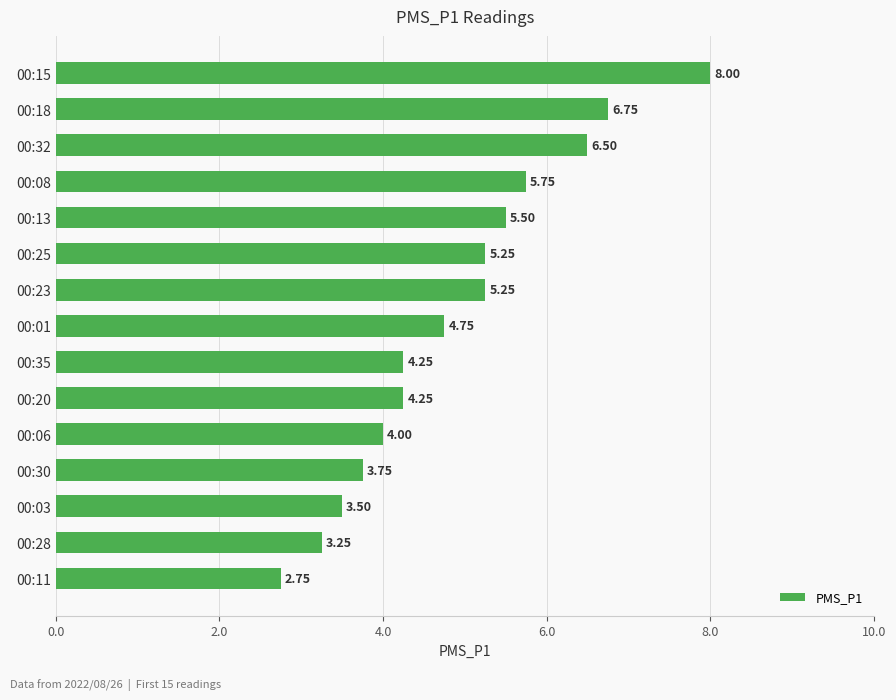

What is the average value?

4.9